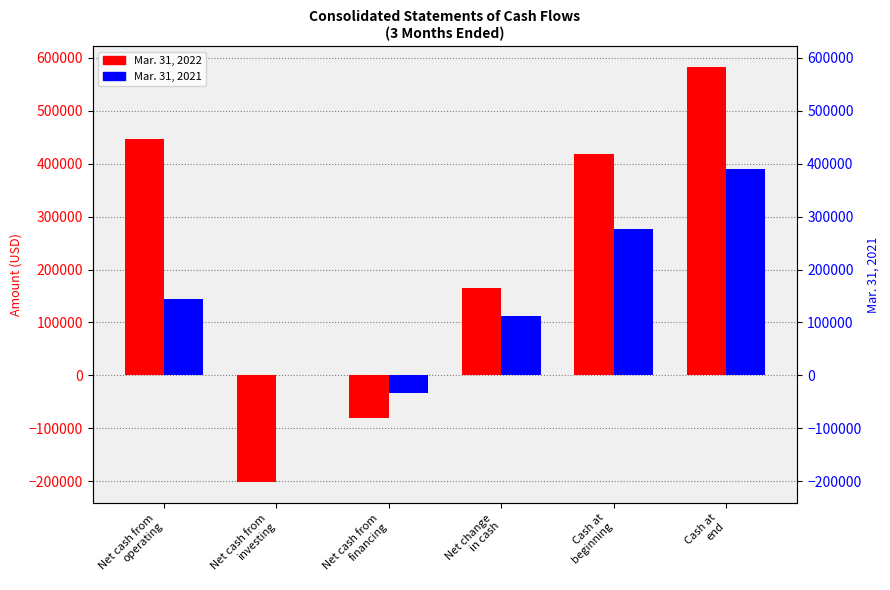

At which label is Mar. 31, 2021 closest to 178062?

Net cash from
operating